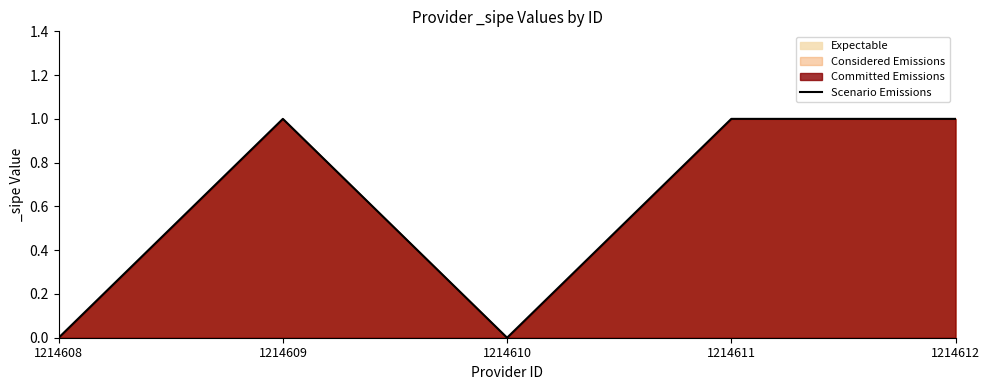

Which label corresponds to the smallest value in the chart?

1214608